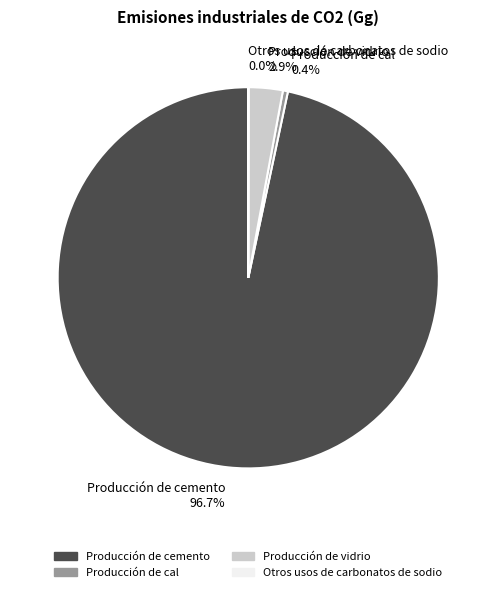

Is there a majority slice in this chart?

Yes